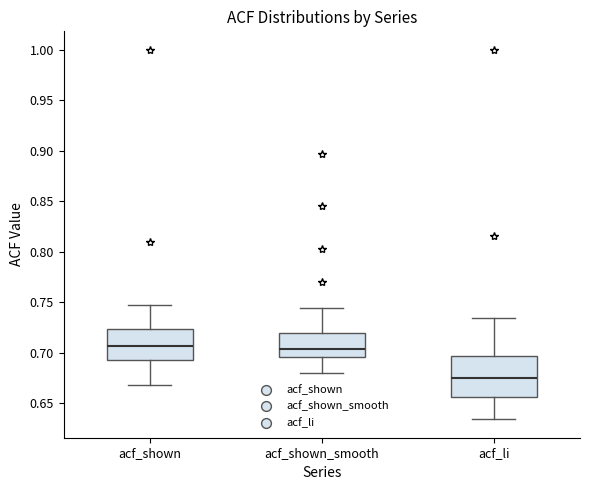

Reading left to right, read every box against the y-axis: the position of its median line, the range the box covers, and the ends of its whiskers. The values are not printed on the chart, so give them approximately, as read against the axis.

acf_shown: median 0.705, box 0.695 to 0.725, whiskers 0.670 to 0.745
acf_shown_smooth: median 0.705, box 0.695 to 0.720, whiskers 0.680 to 0.745
acf_li: median 0.675, box 0.655 to 0.695, whiskers 0.635 to 0.735